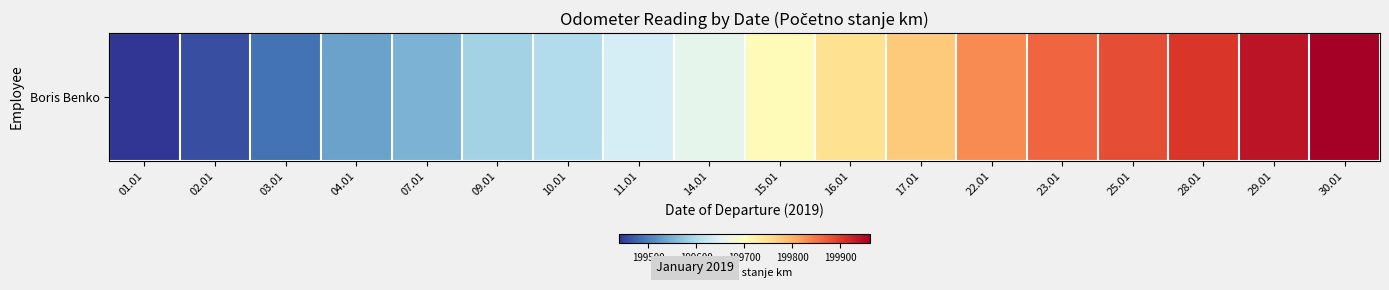

What is the sum of the values at 30.01 and 14.01?

399622